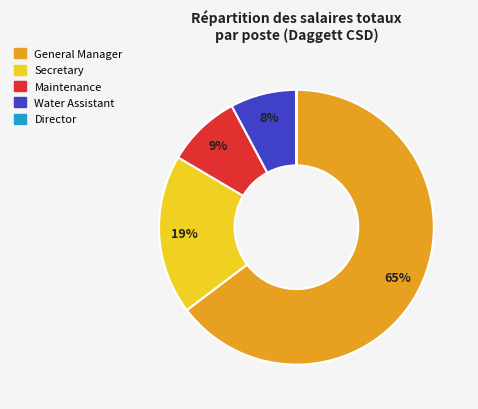

What is the largest slice in the pie chart?

General Manager